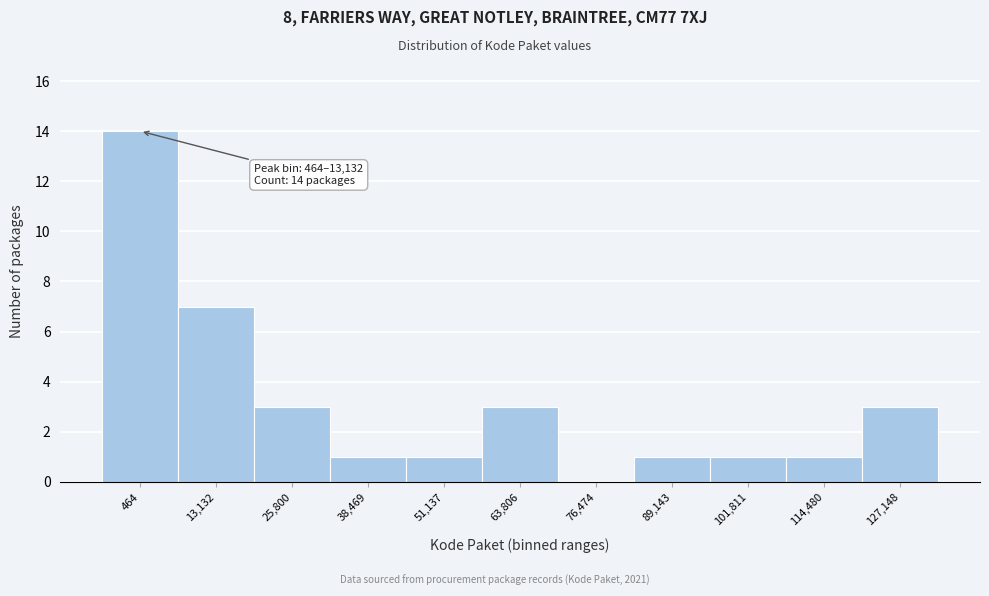

Reading right to left, list all the values displayed in this chart.

127,148=3	114,480=1	101,811=1	89,143=1	76,474=0	63,806=3	51,137=1	38,469=1	25,800=3	13,132=7	464=14